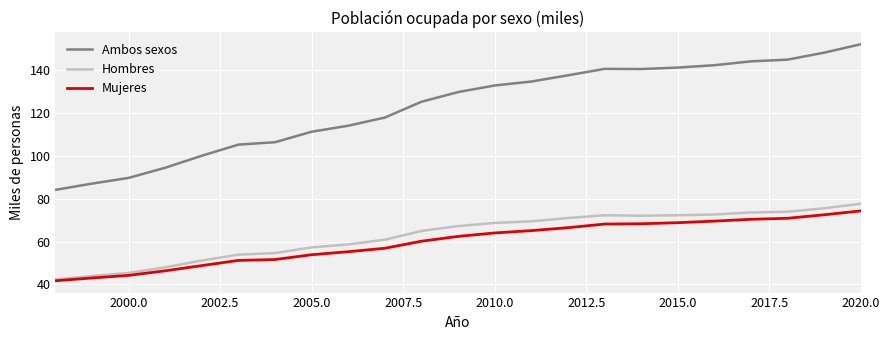

How many categories are shown in the chart?

23